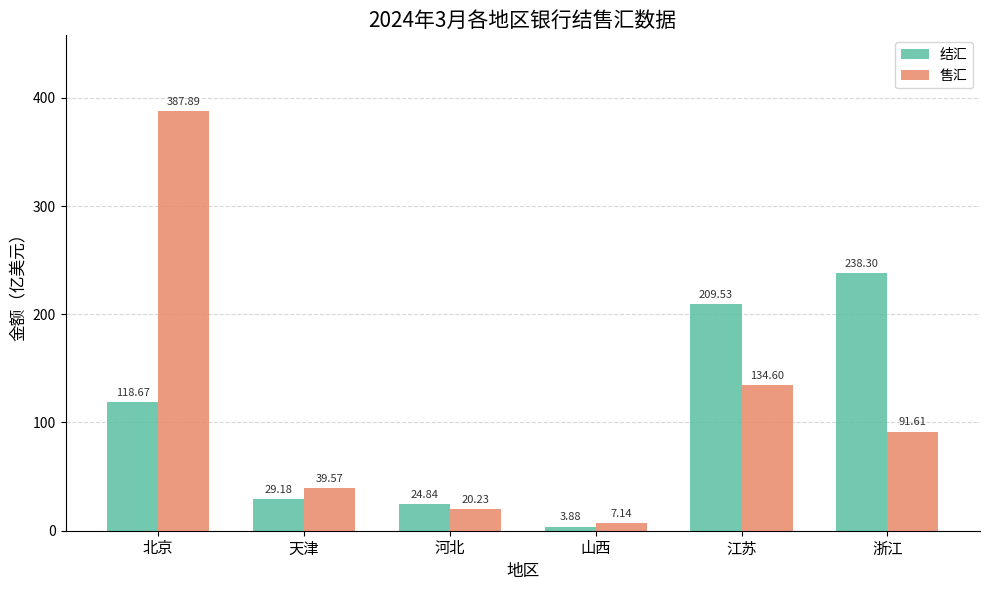

What is the sum of the 结汇 values at 浙江 and 河北?

263.1